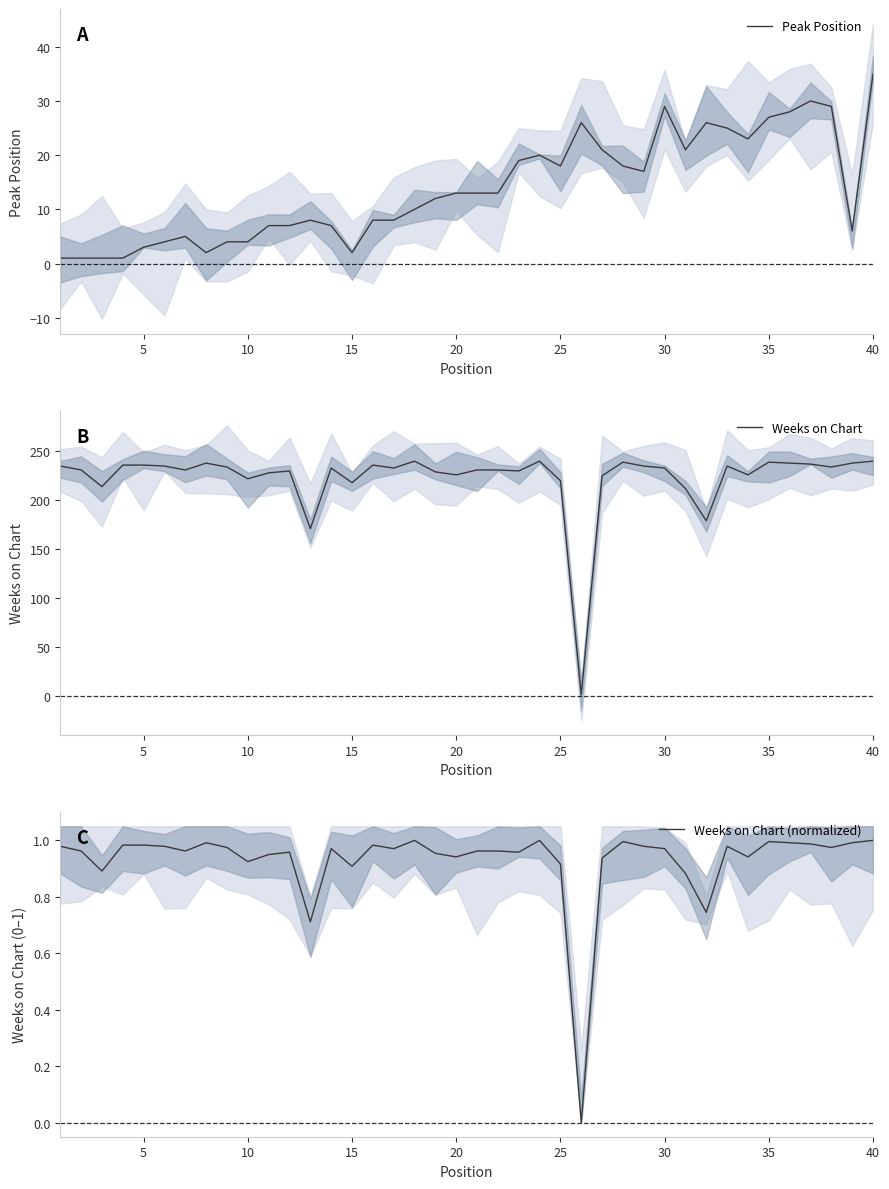

Does the chart have visible grid lines?

No